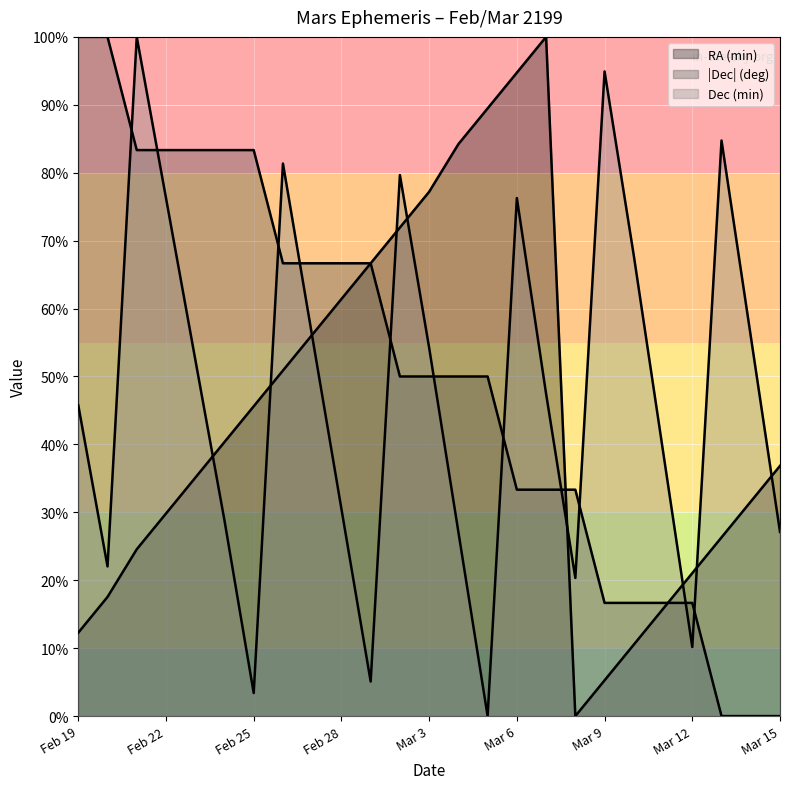

Where is the first local minimum for Dec (min)?

Feb 20